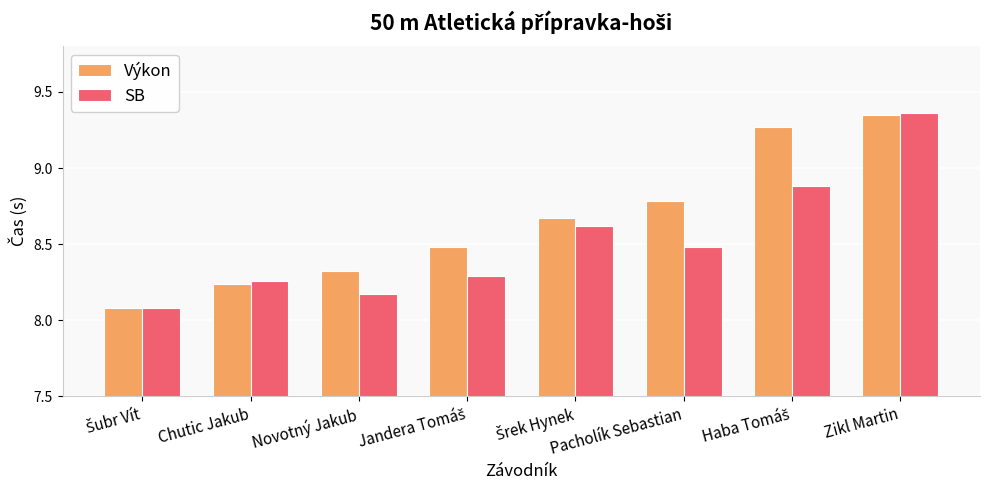

At which category is the sum across all series the highest?

Zikl Martin